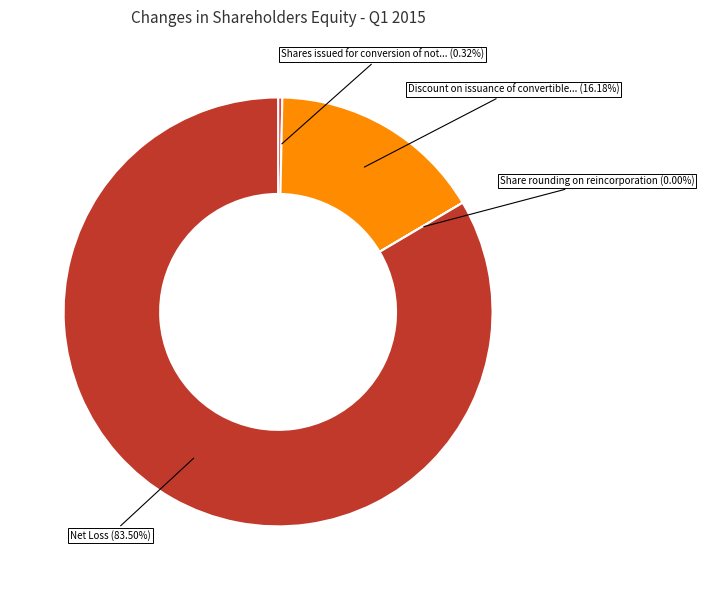

Is there a majority slice in this chart?

Yes